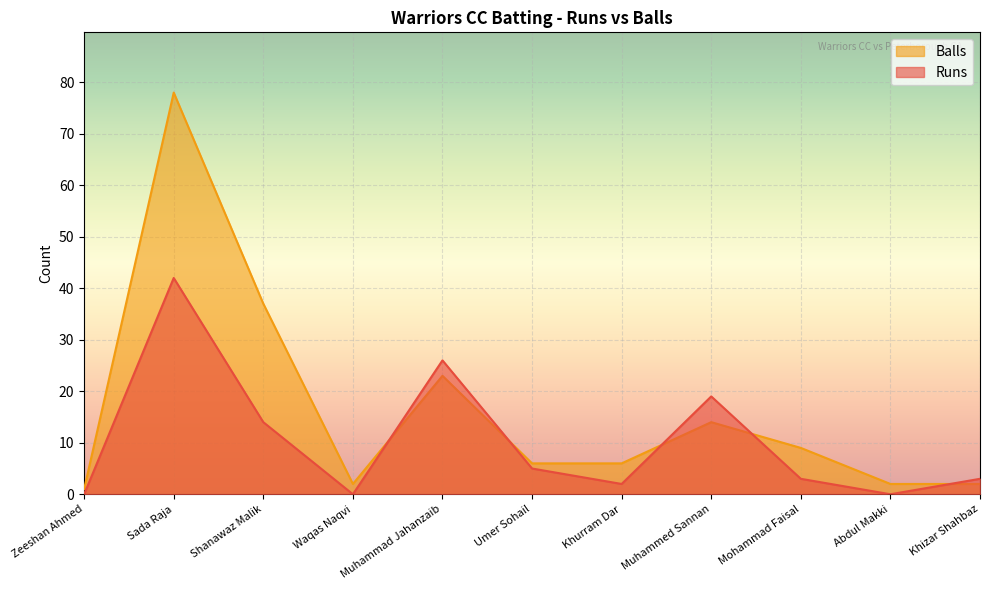

Which has a higher value, Umer Sohail or Waqas Naqvi?

Umer Sohail